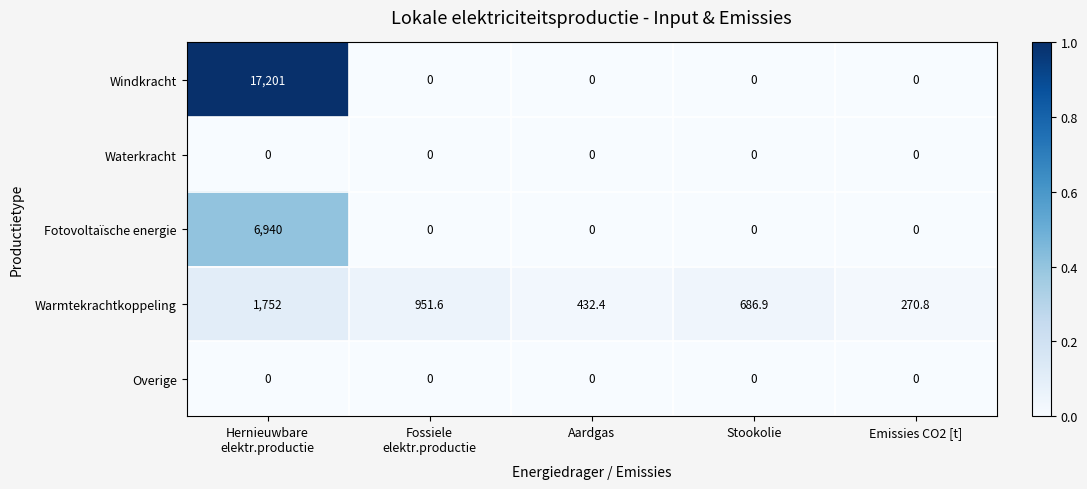

The Overige series shows 0.0 at Emissies CO2 [t]. True or false?

True